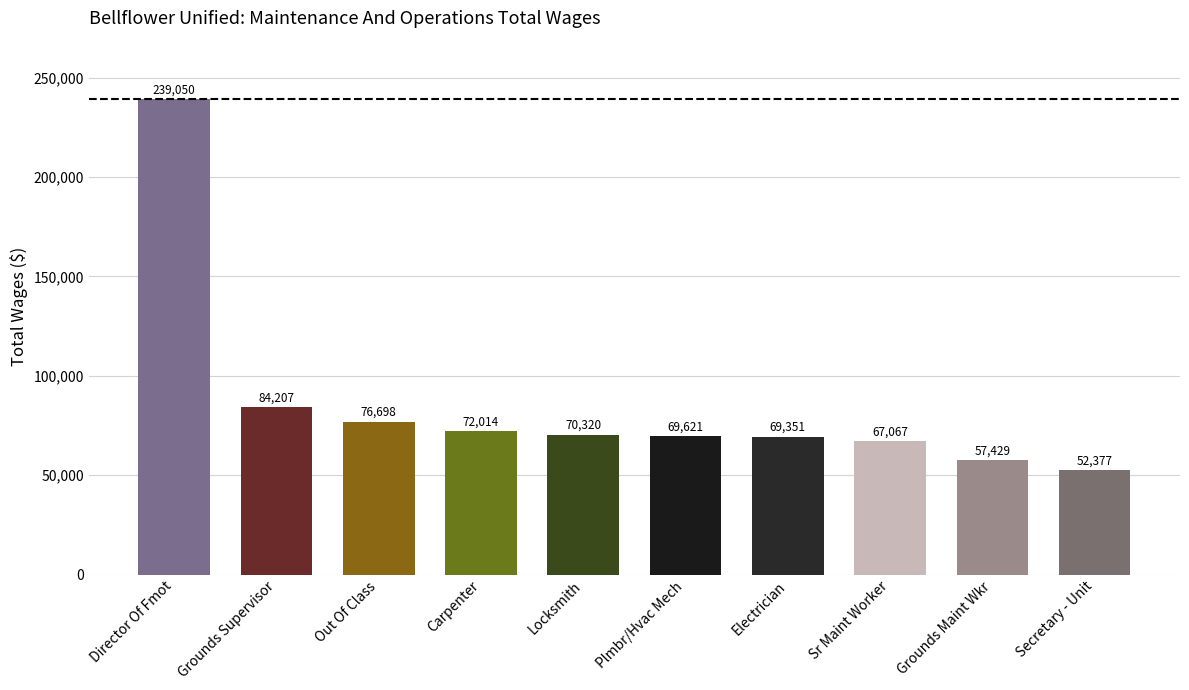

Reading left to right, what are all the values shown in this chart?

239050	84207	76698	72014	70320	69621	69351	67067	57429	52377